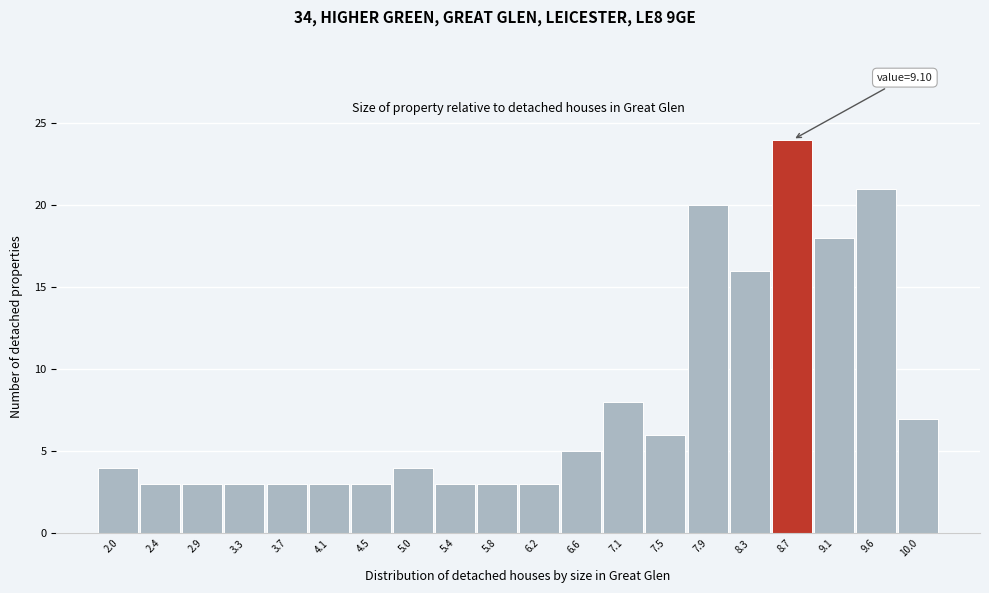

Reading left to right, what are all the values shown in this chart?

4	3	3	3	3	3	3	4	3	3	3	5	8	6	20	16	24	18	21	7